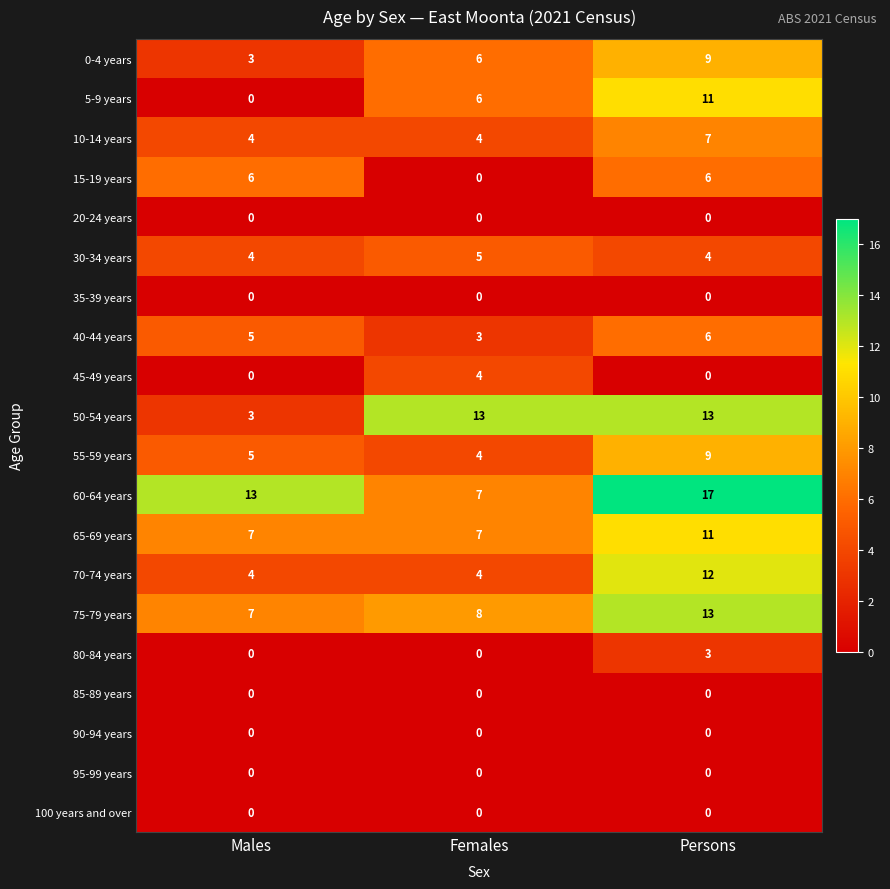

What is the difference between the highest and lowest values at Females?

13